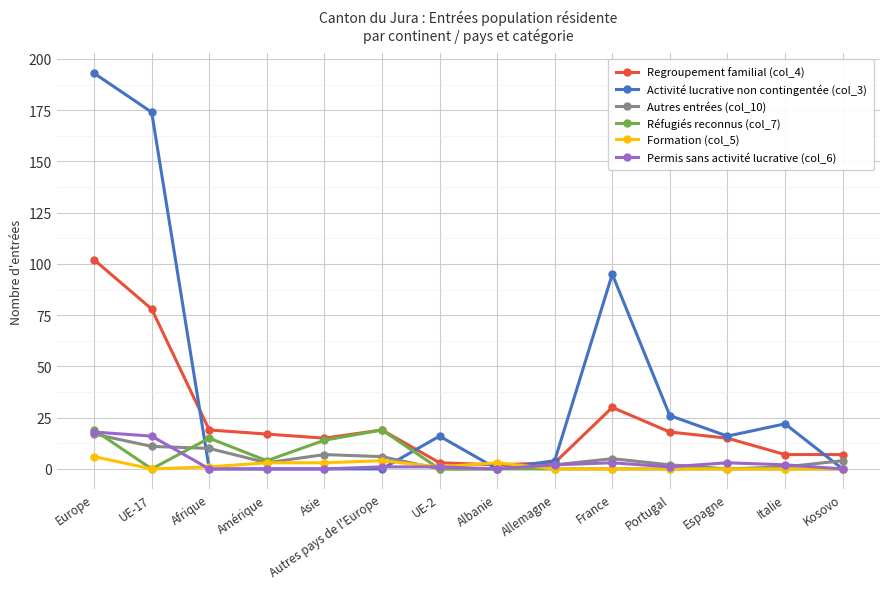

Count the number of data series in this chart.

6